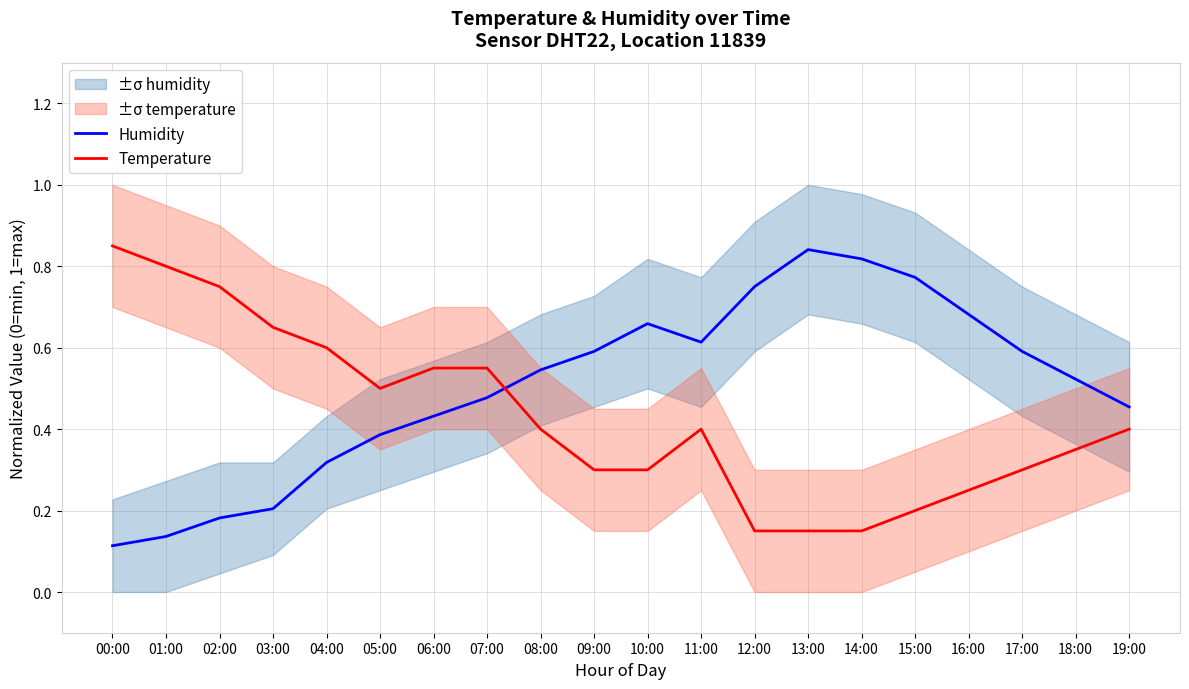

Is this an area chart (filled region under the line)?

No